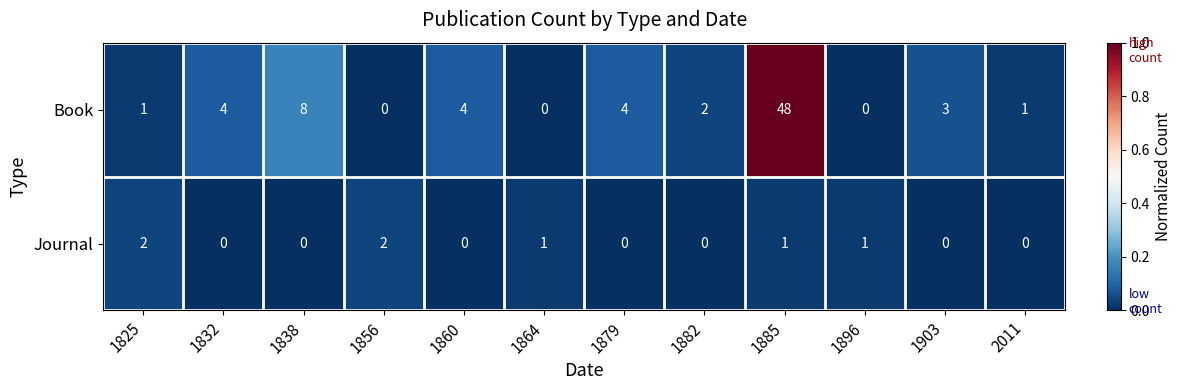

Count the Journal values in the range 0 to 1.

10